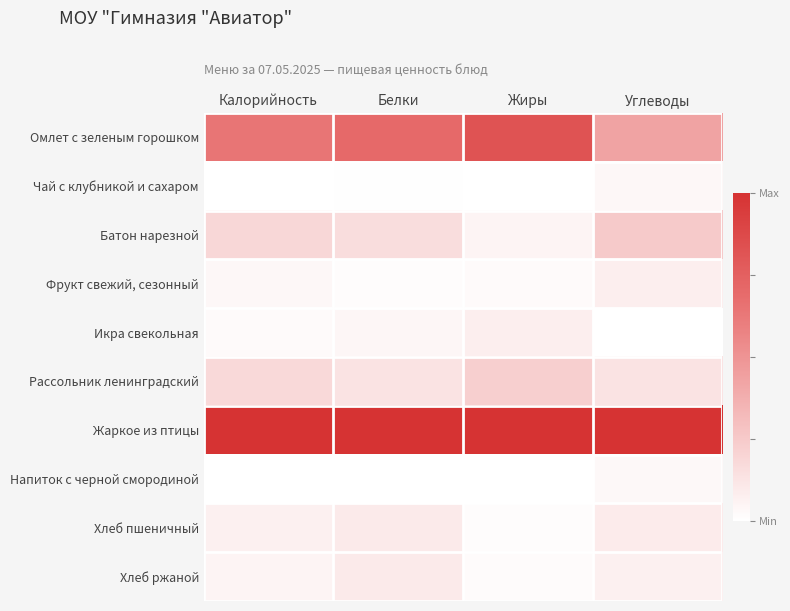

Rank the series at Белки from highest to lowest value.

Жаркое из птицы, Омлет с зеленым горошком, Батон нарезной, Рассольник ленинградский, Хлеб пшеничный, Хлеб ржаной, Икра свекольная, Фрукт свежий, сезонный, Чай с клубникой и сахаром, Напиток с черной смородиной